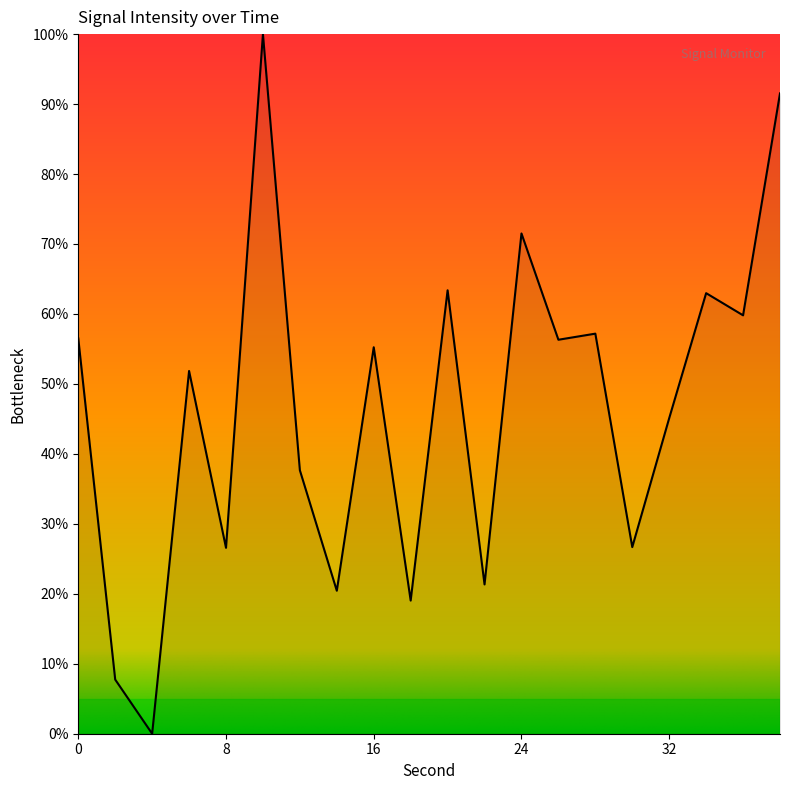

Does the chart display data point markers on the line(s)?

No